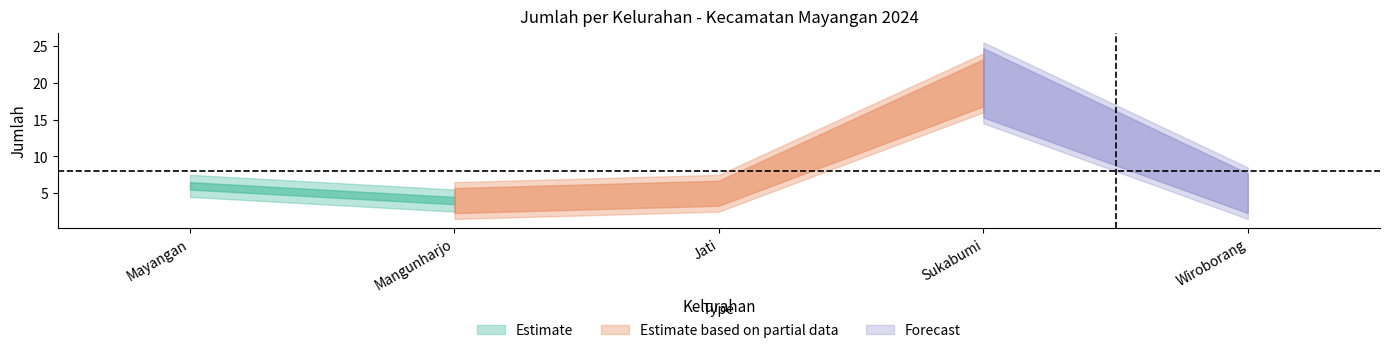

What is the difference between the values at Mayangan and Sukabumi?

14